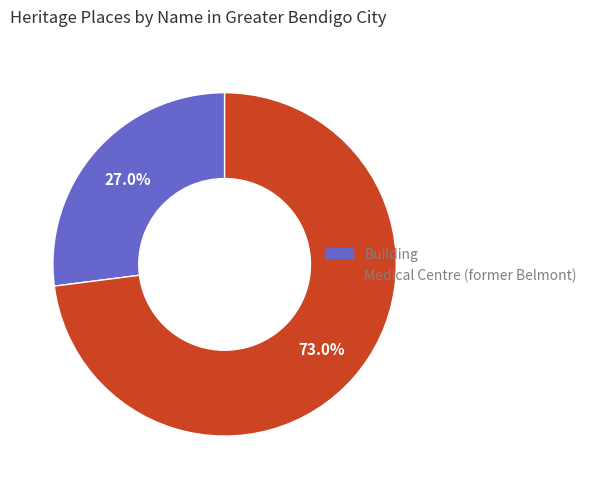

Is there any slice that represents more than half of the pie?

Yes